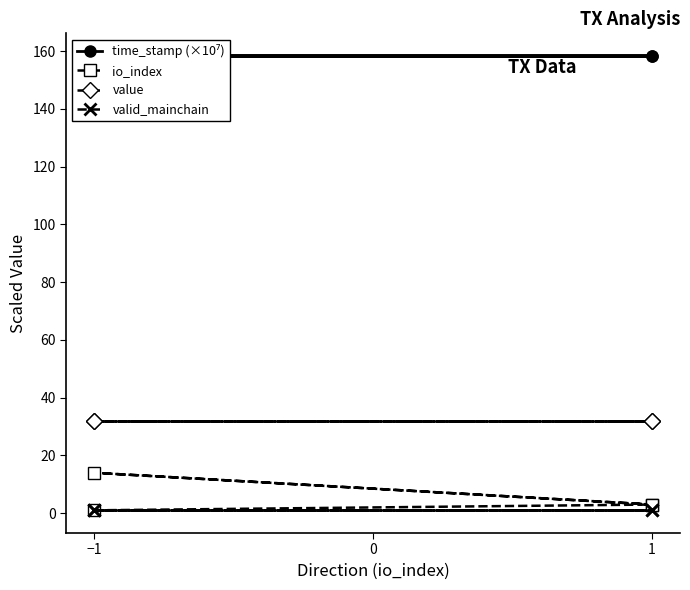

How many lines are shown in the chart?

4